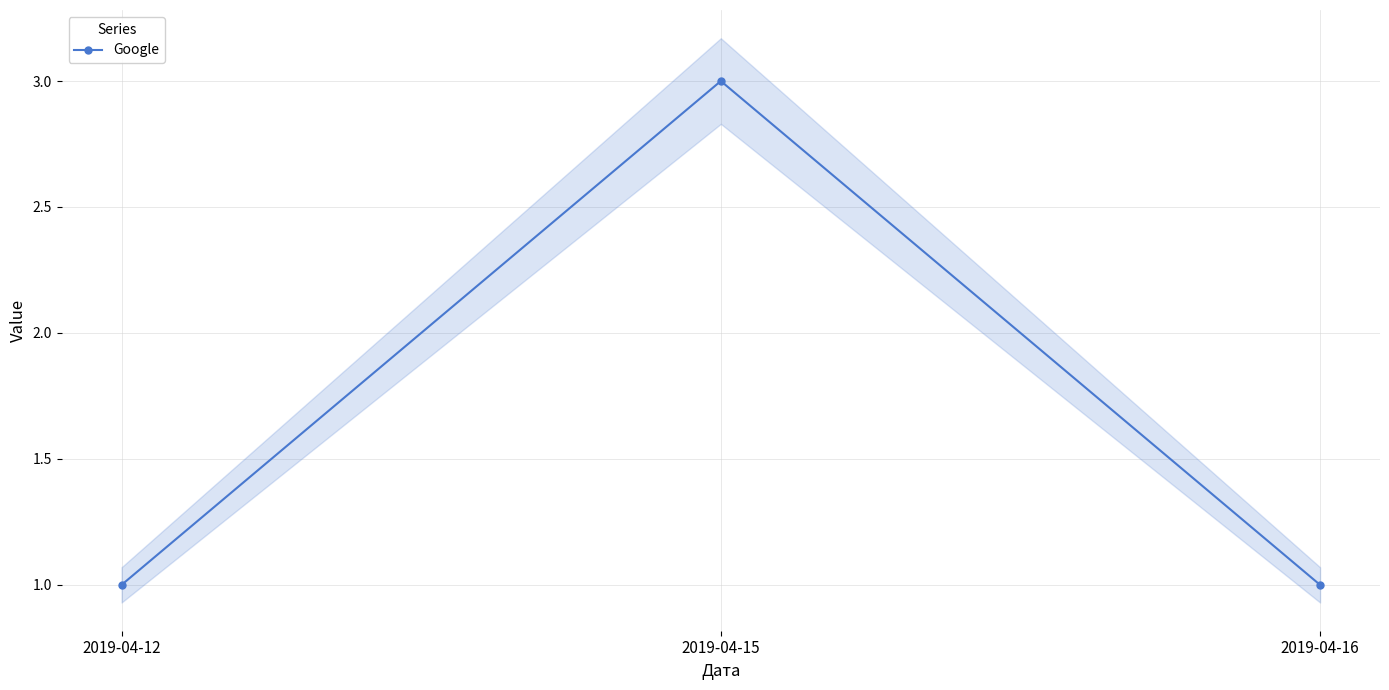

Reading left to right, list all the values displayed in this chart.

1	3	1